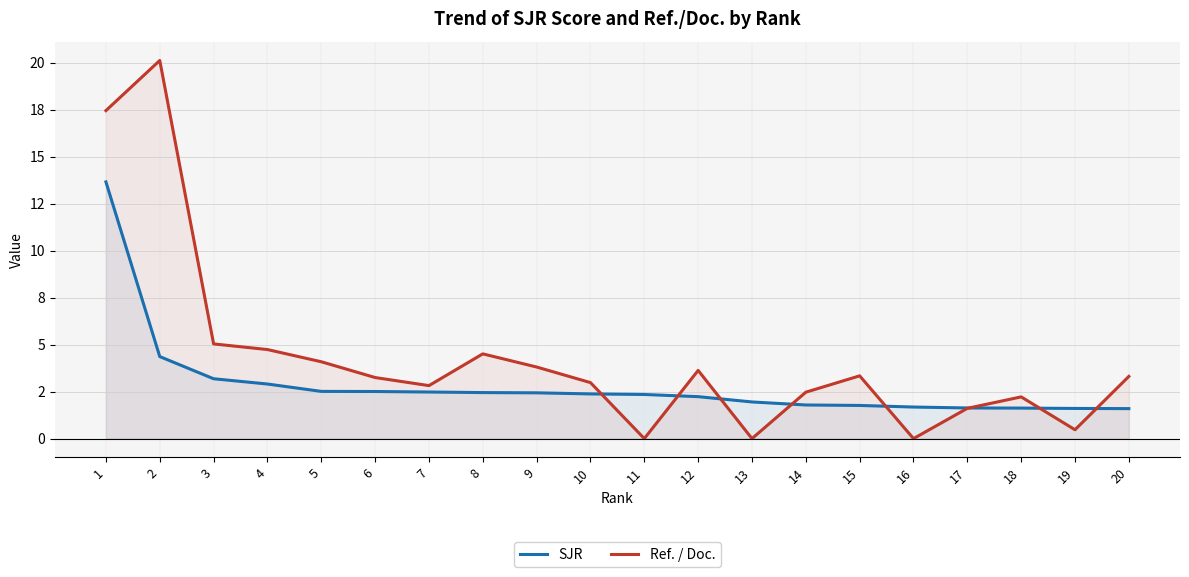

How many lines are shown in the chart?

2